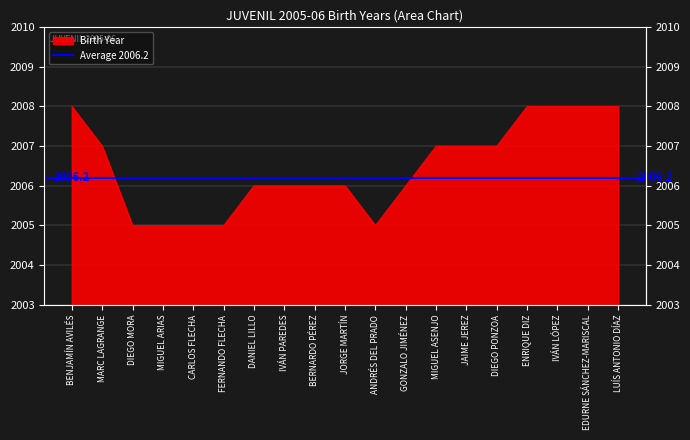

What position from the right is ANDRÉS DEL PRADO?

9